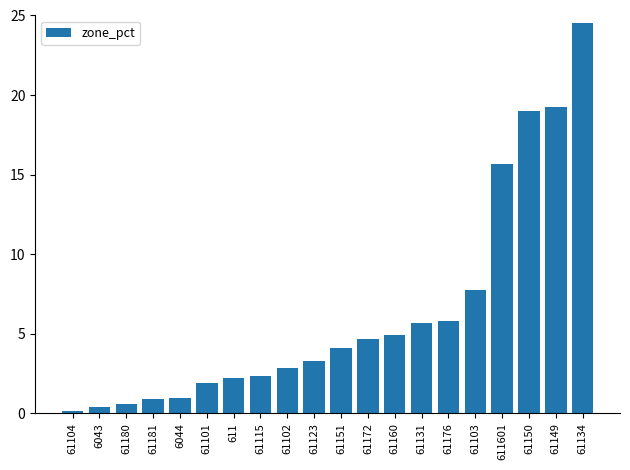

What is the sum of the values at 61101 and 61131?

7.6